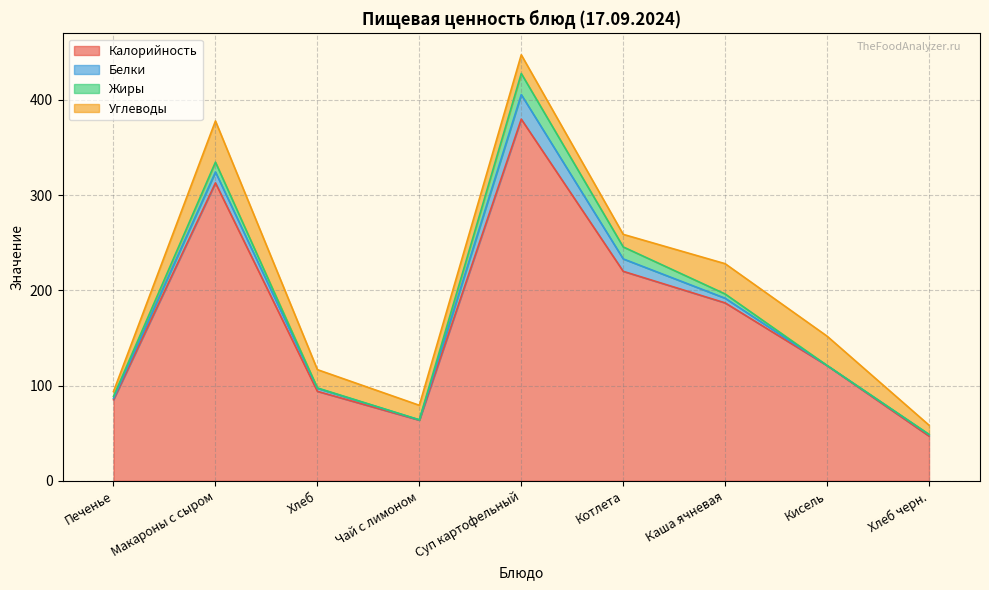

True or false: Калорийность and Белки intersect in this chart.

False